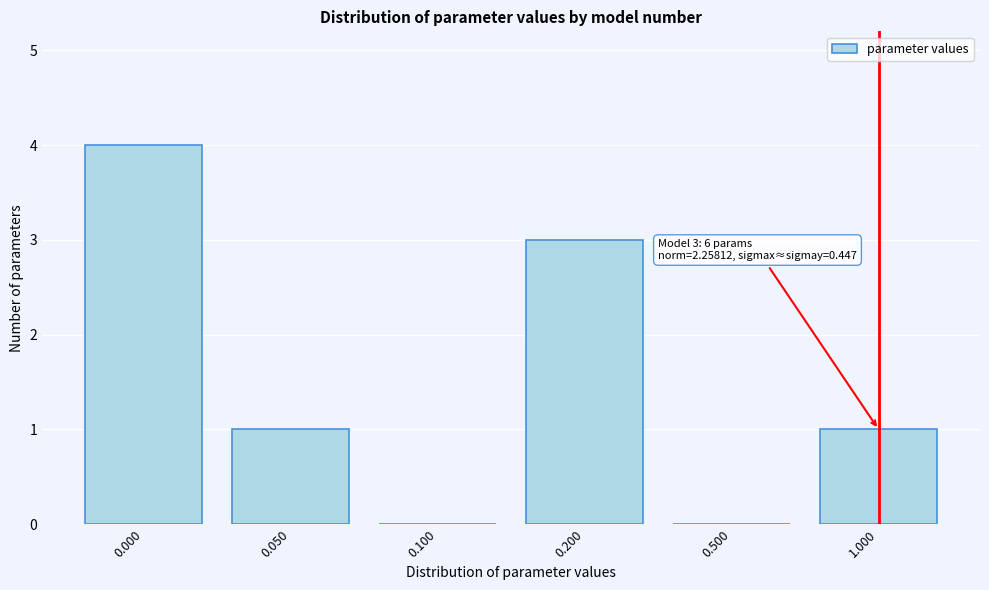

Reading left to right, extract all data points from this chart.

0.000=4	0.050=1	0.100=0	0.200=3	0.500=0	1.000=1